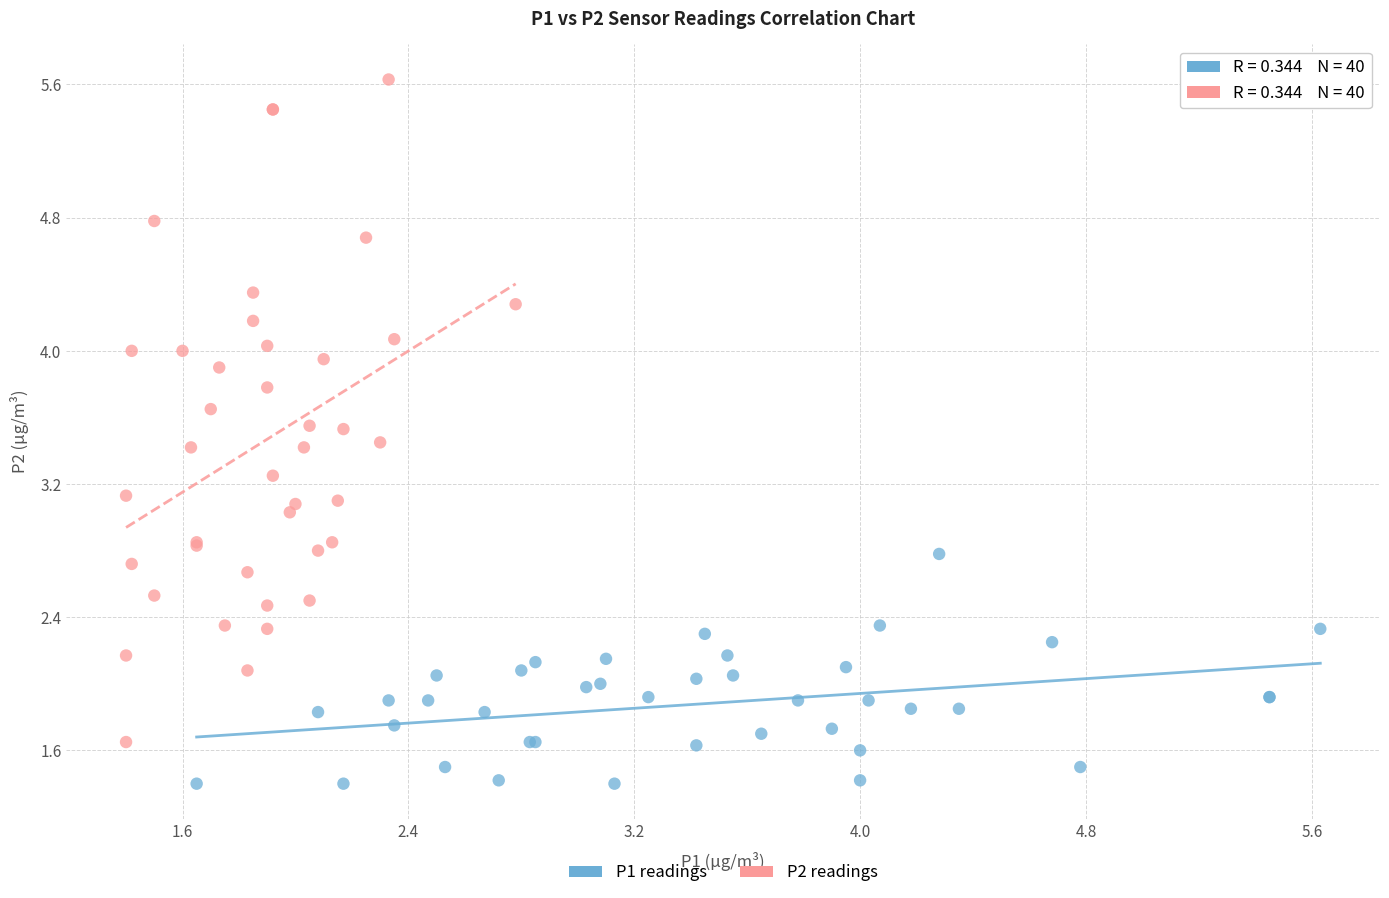

What are all the series names shown in the legend?

P1 readings, P2 readings